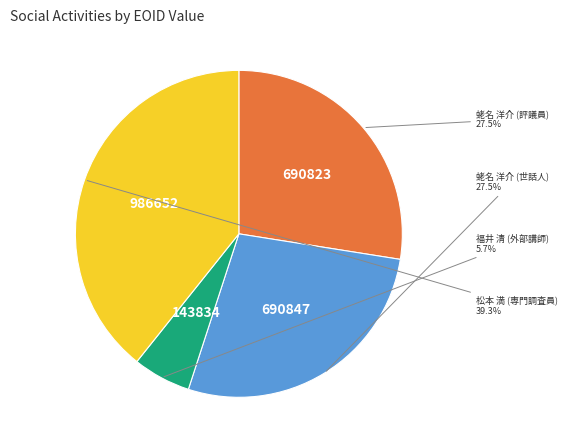

Which slice is the largest?

松本 満 (専門調査員)